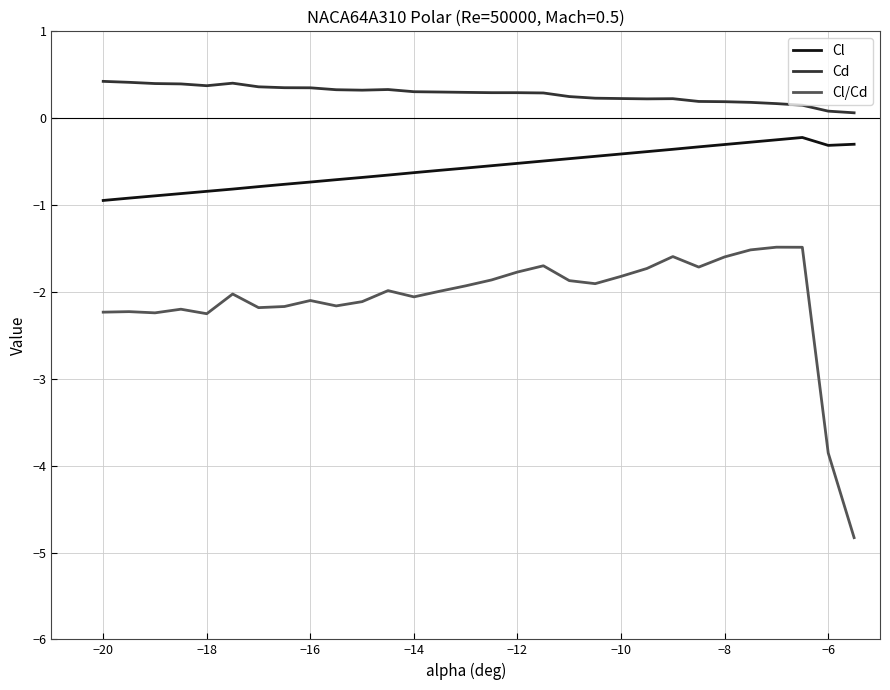

Rank the series by their average value, from lowest to highest.

Cl/Cd, Cl, Cd